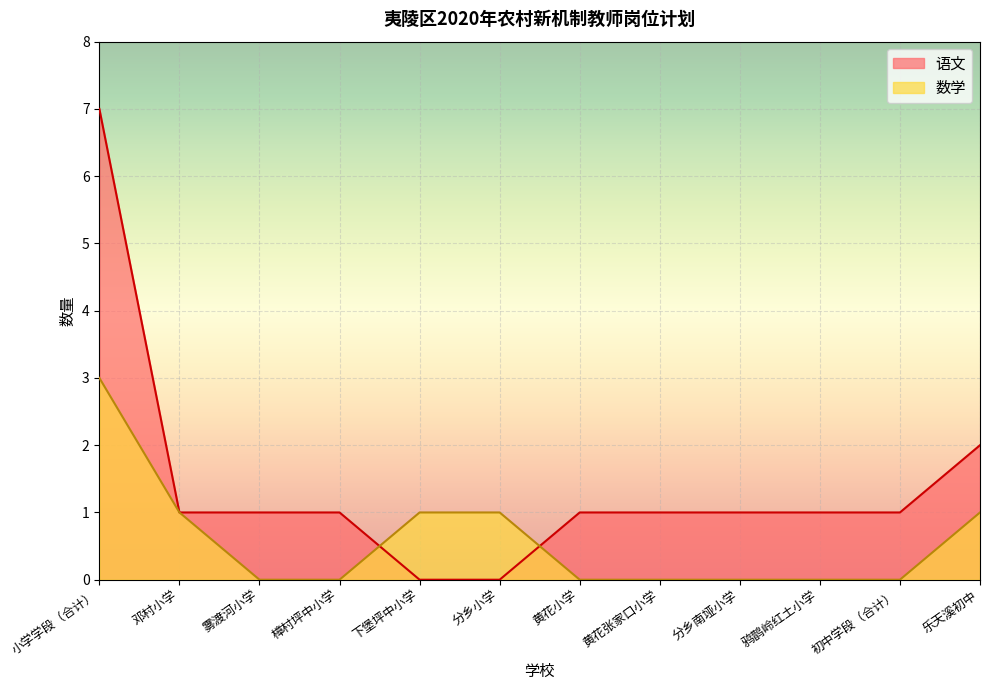

How many lines are shown in the chart?

2